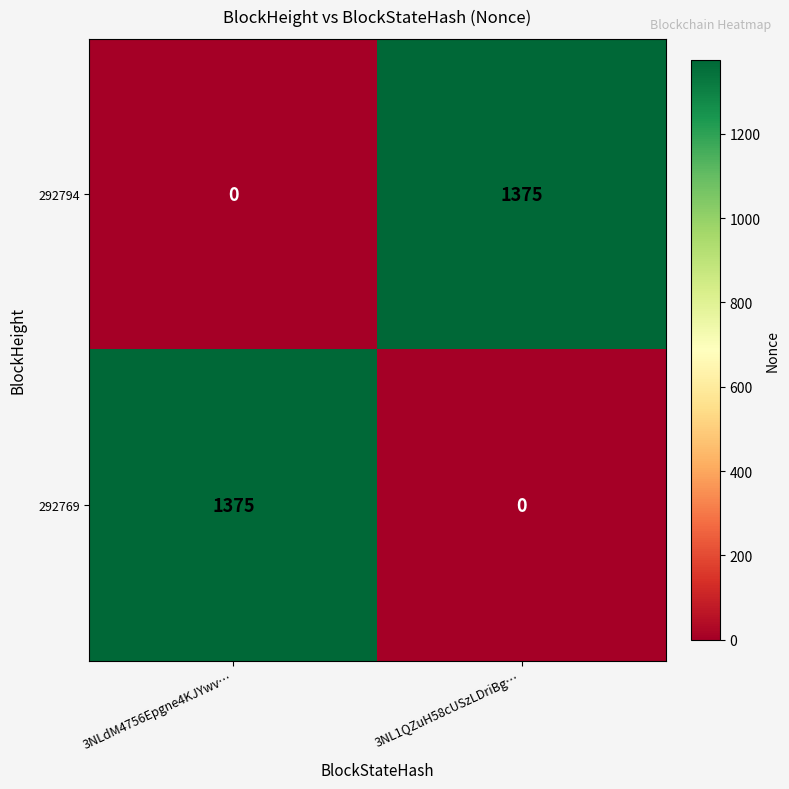

What is the maximum value shown in the chart?

1375